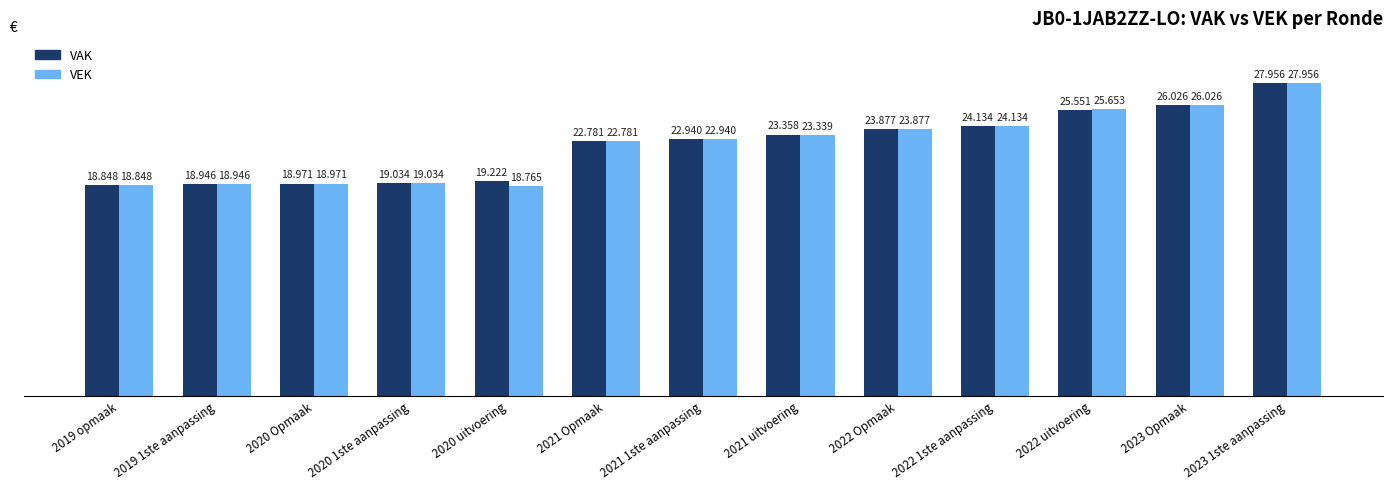

What are all the series names shown in the legend?

VAK, VEK